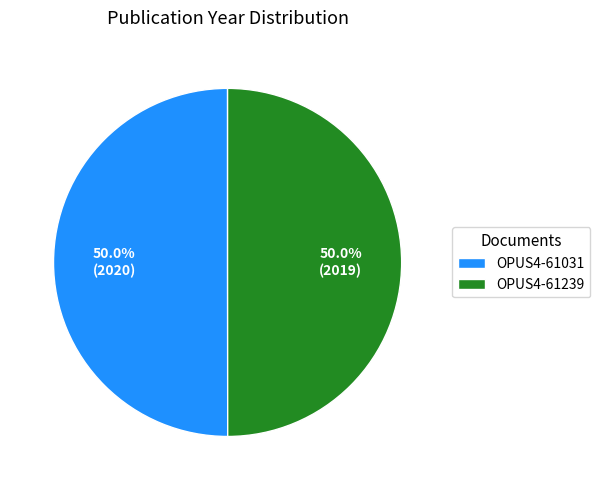

What percentage do OPUS4-61239 and OPUS4-61031 together represent?

100.0%